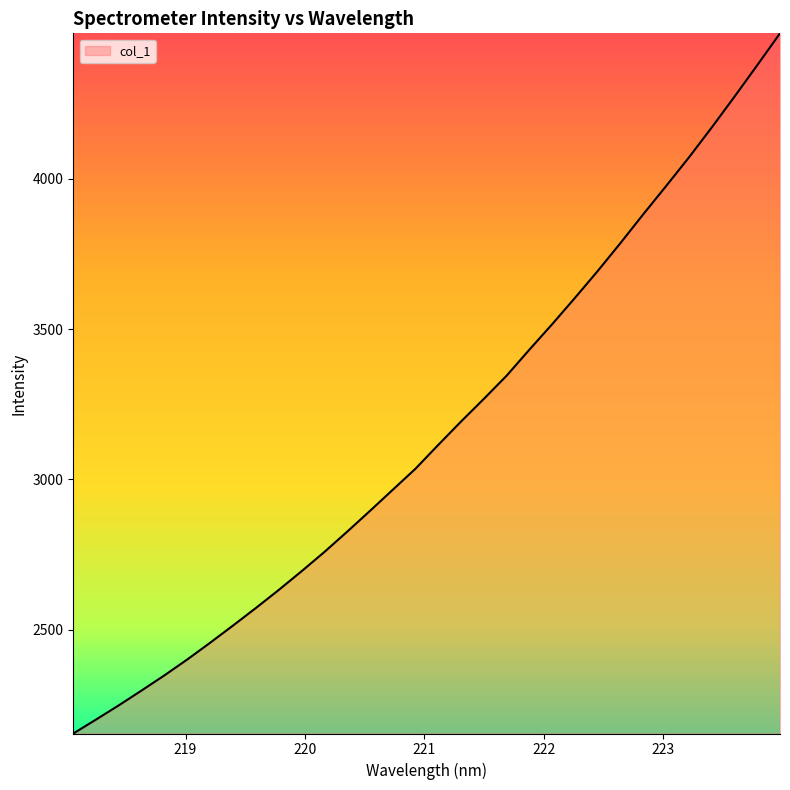

What is the difference between the maximum and minimum values?

2330.2